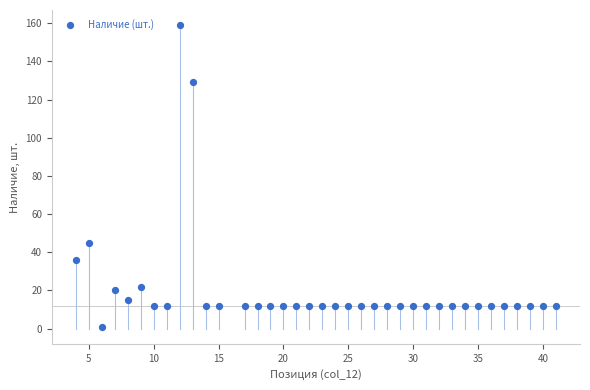

What is the range of X values (max minus min)?

37